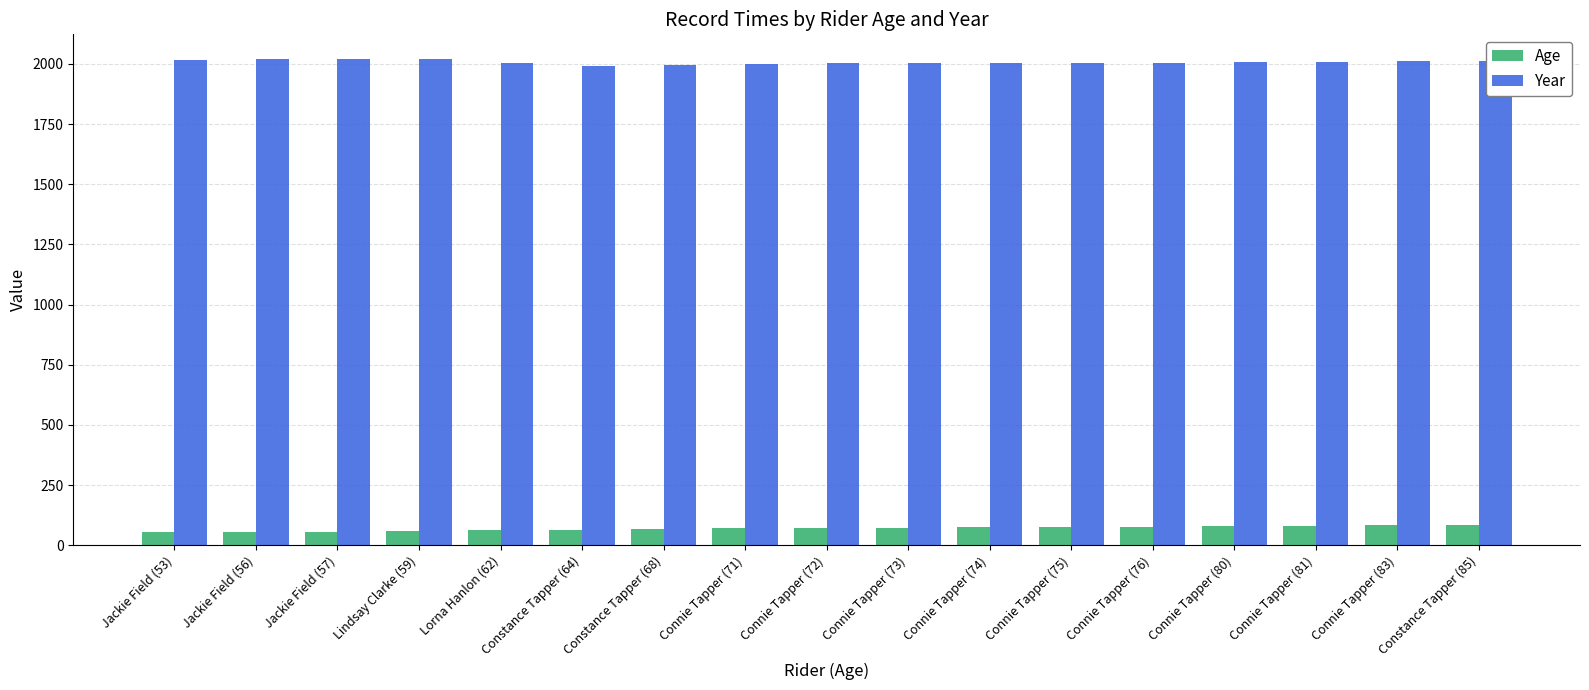

What is the smallest value displayed?

53